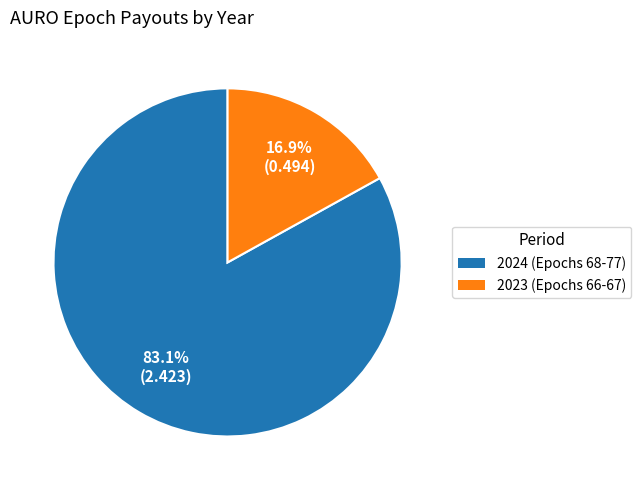

Does any single category account for the majority?

Yes